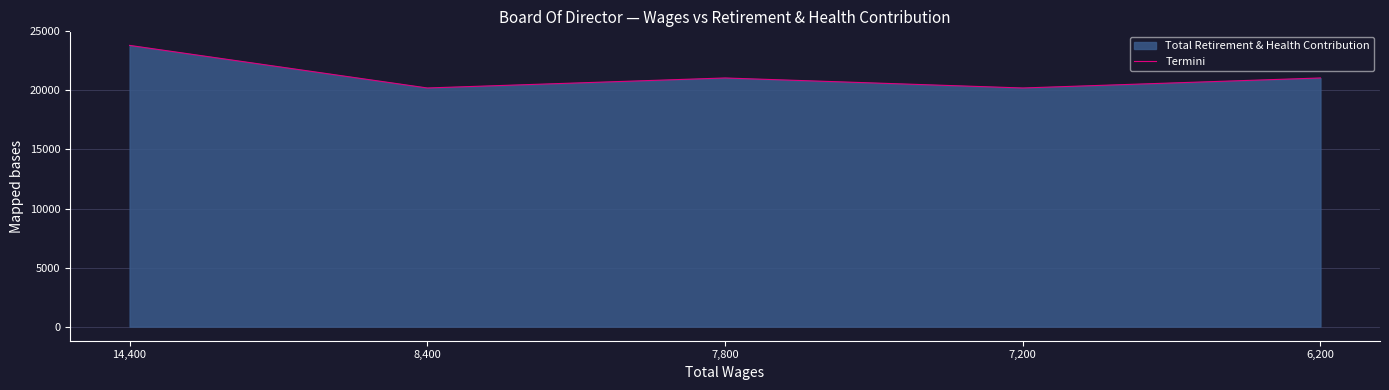

Count the number of data series in this chart.

1